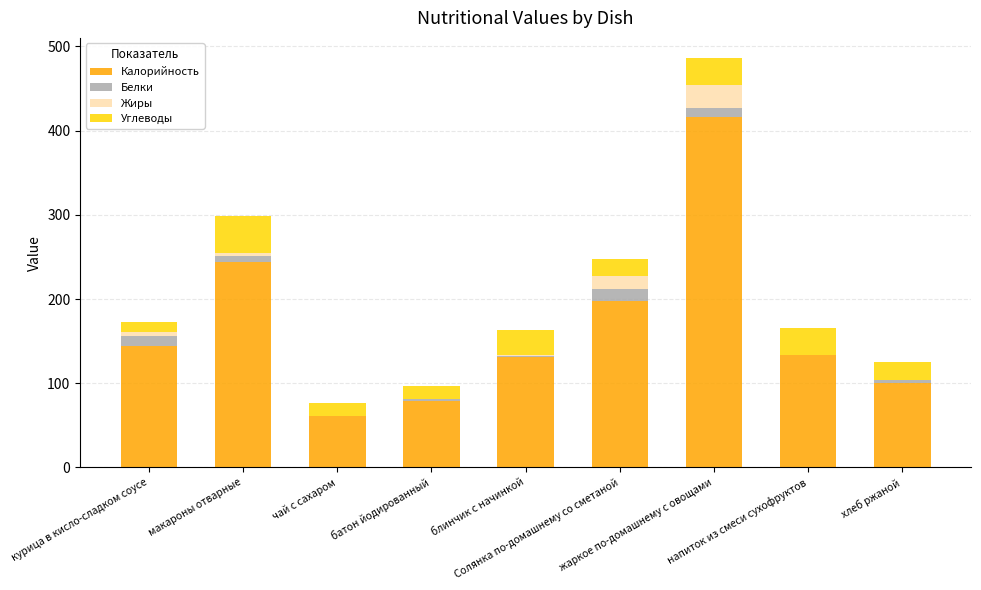

What is the highest value of the Калорийность series?

416.0